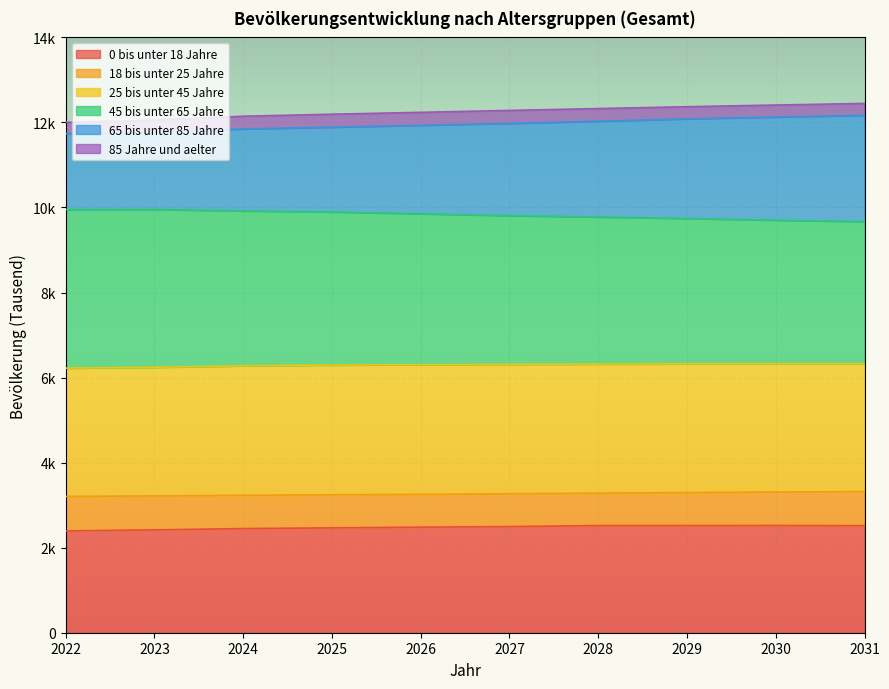

At which category is the sum across all series the highest?

2031